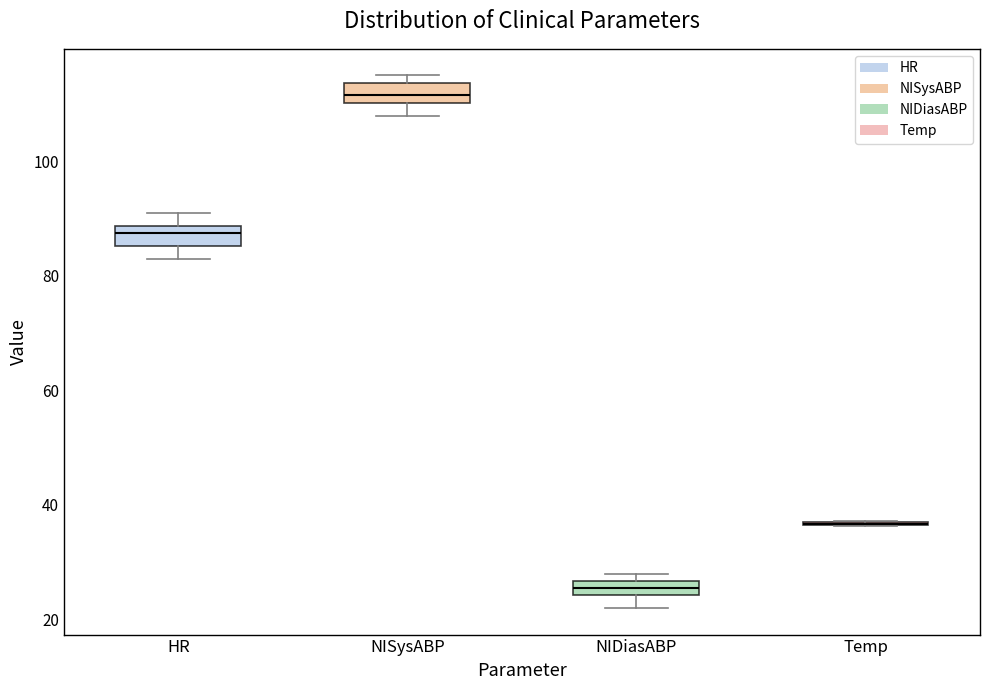

Where does the upper whisker of the box for HR end on the y-axis? The values are not printed on the chart, so give them approximately, as read against the axis.

92